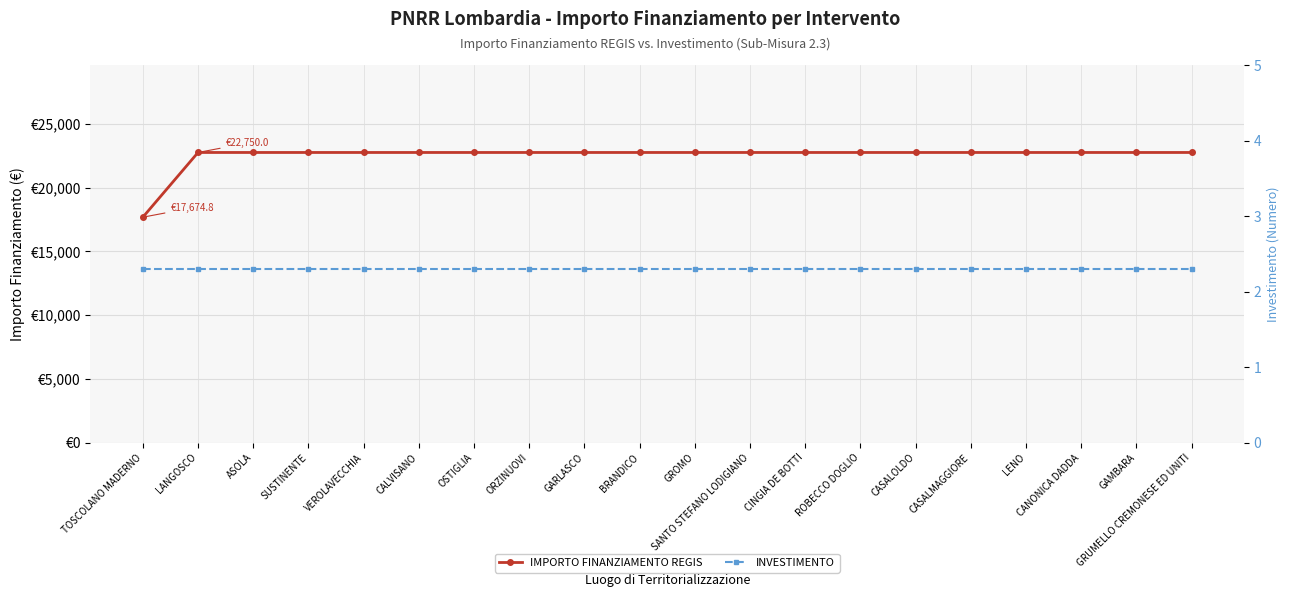

List the series in order of their peak value, highest first.

IMPORTO FINANZIAMENTO REGIS, INVESTIMENTO